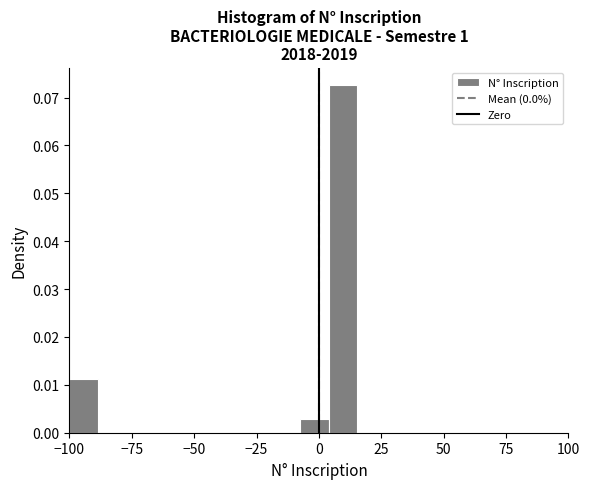

Around what value on the x-axis is the tallest bar? Give the approximate position of its centre, as read against the axis.

10